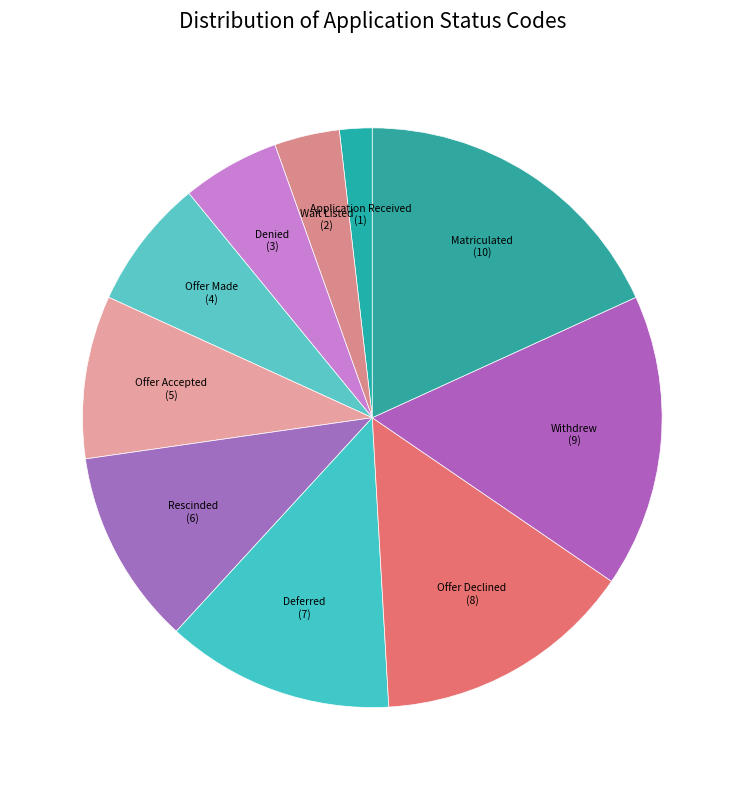

Rank the categories by value from lowest to highest.

Application Received, Wait Listed, Denied, Offer Made, Offer Accepted, Rescinded, Deferred, Offer Declined, Withdrew, Matriculated